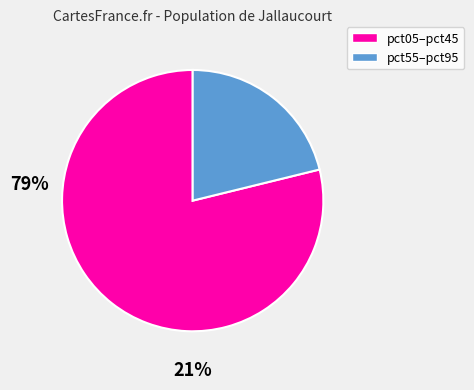

Is there any slice that represents more than half of the pie?

Yes